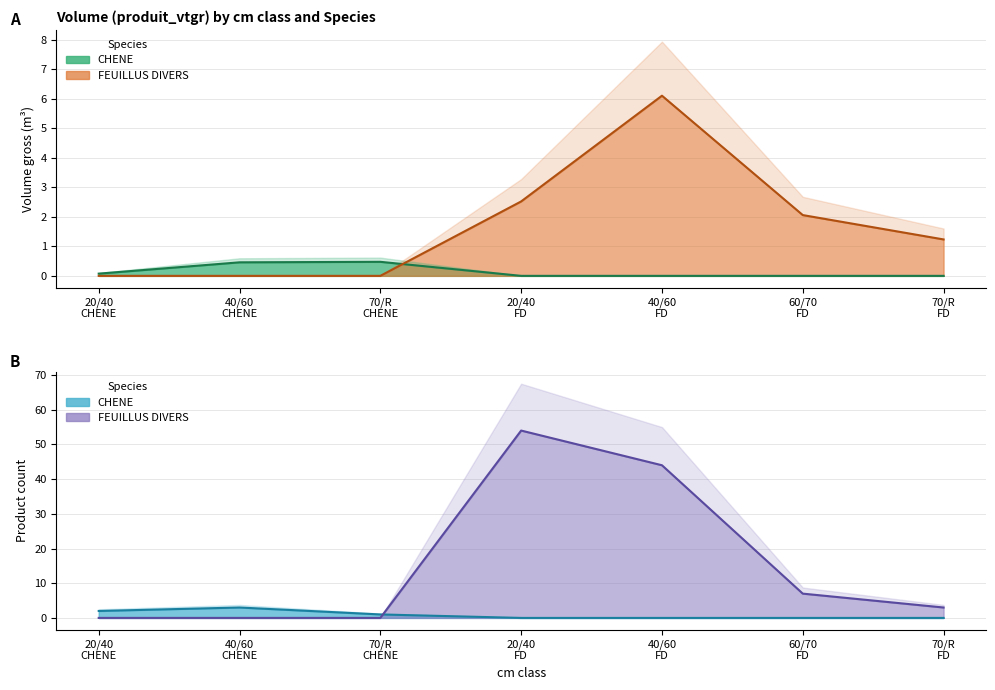

Rank the series by their maximum value, from lowest to highest.

CHENE, FEUILLUS DIVERS